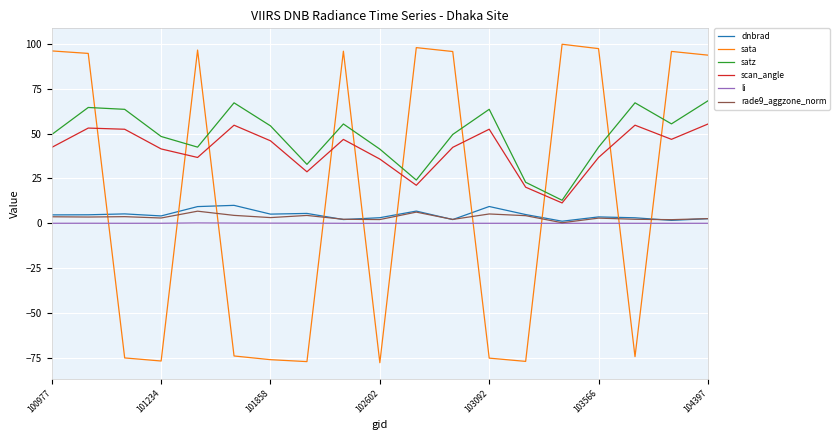

Count the number of data series in this chart.

6